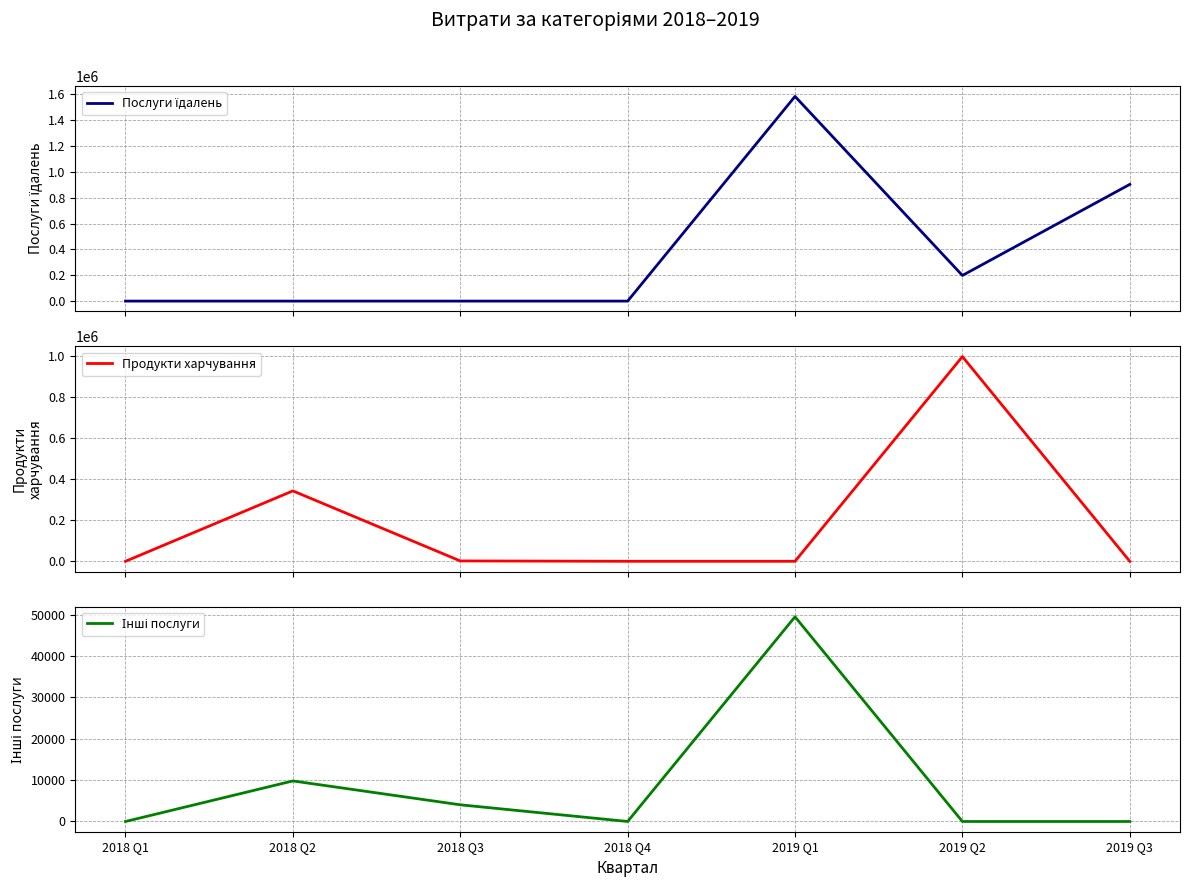

What is the difference between the maximum and minimum values in the Продукти харчування series?

995502.9